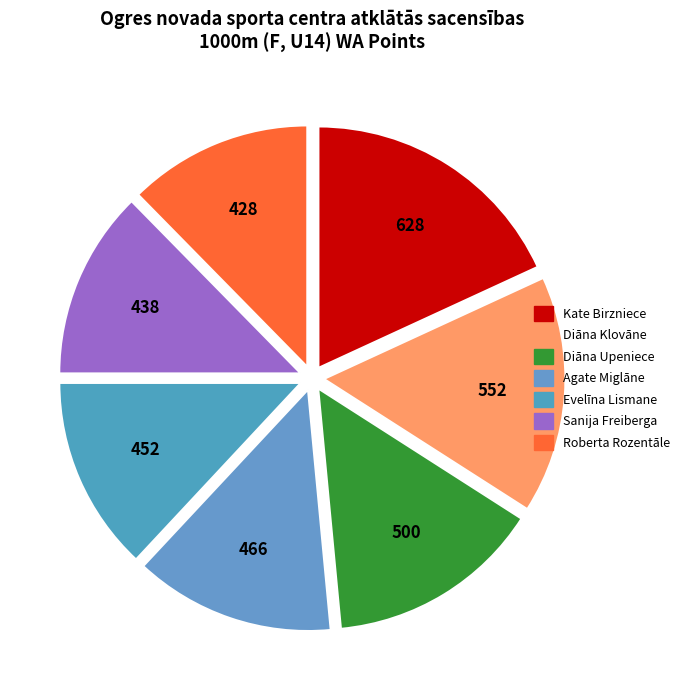

How many slices are in this pie chart?

7